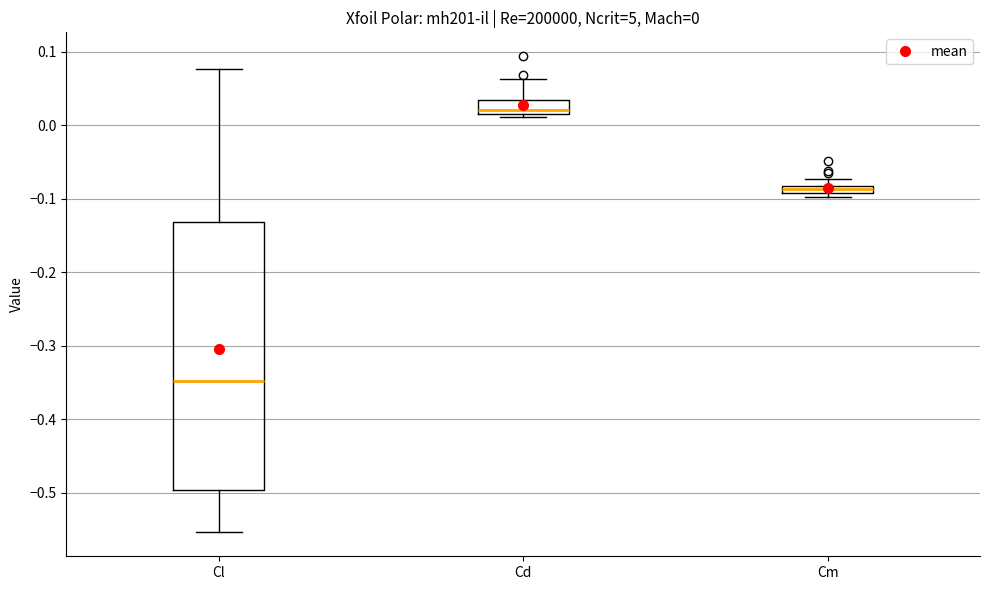

Which box's median line is the highest?

Cd